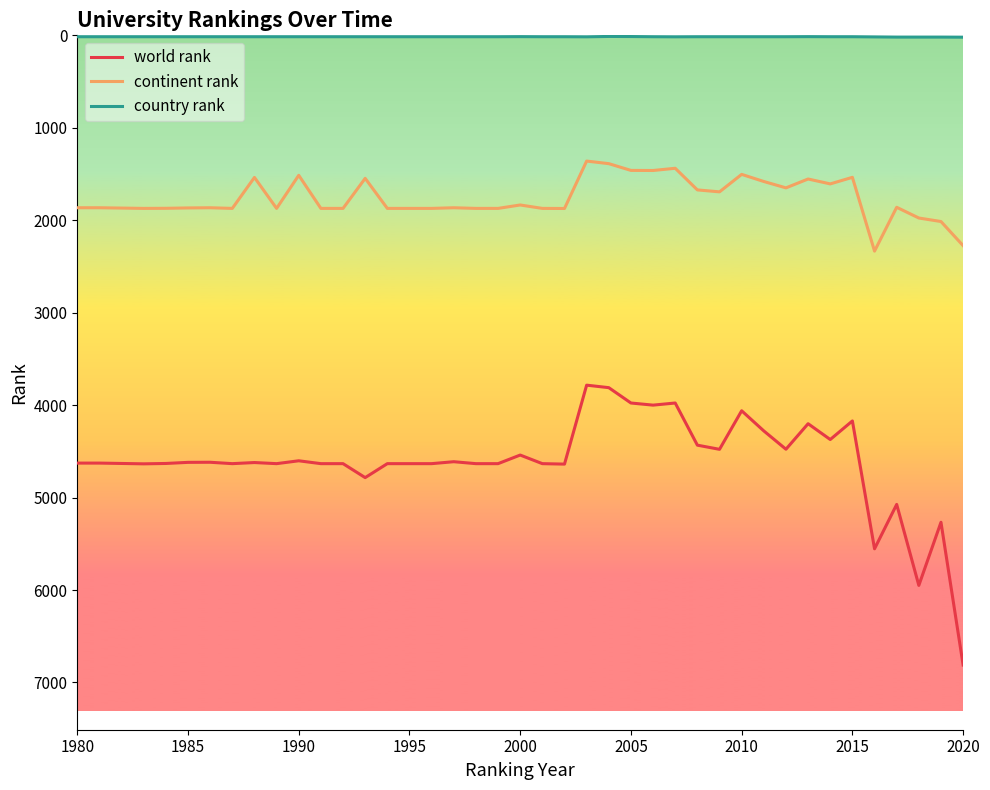

What is the maximum value for continent rank?

2334